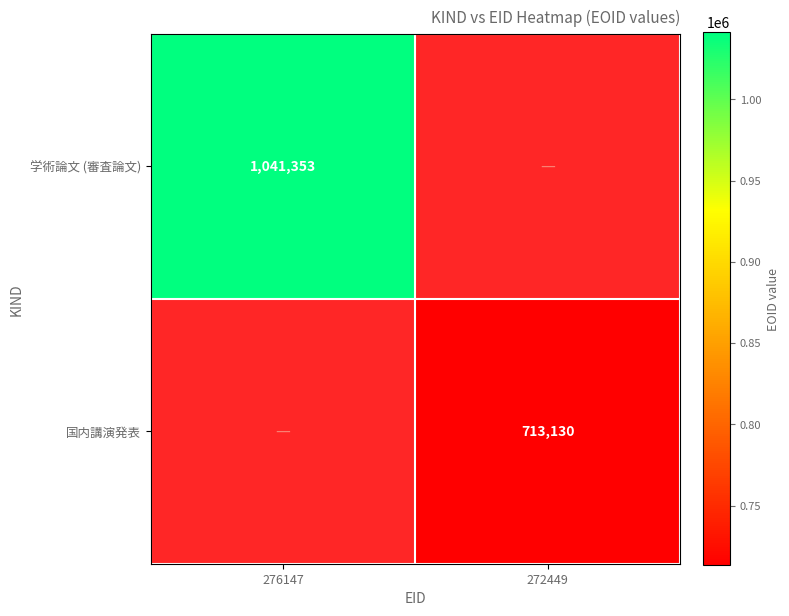

True or false: 学術論文 (審査論文) has a value of 1041353 at 276147.

True